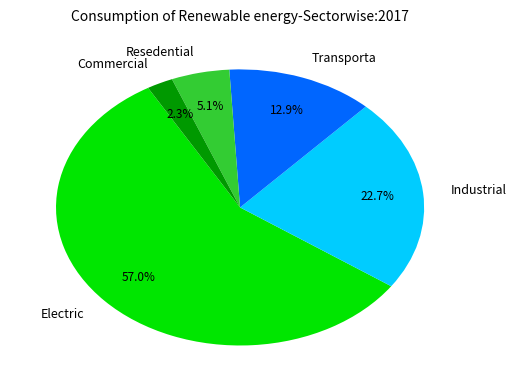

Which slice is the largest?

Electric